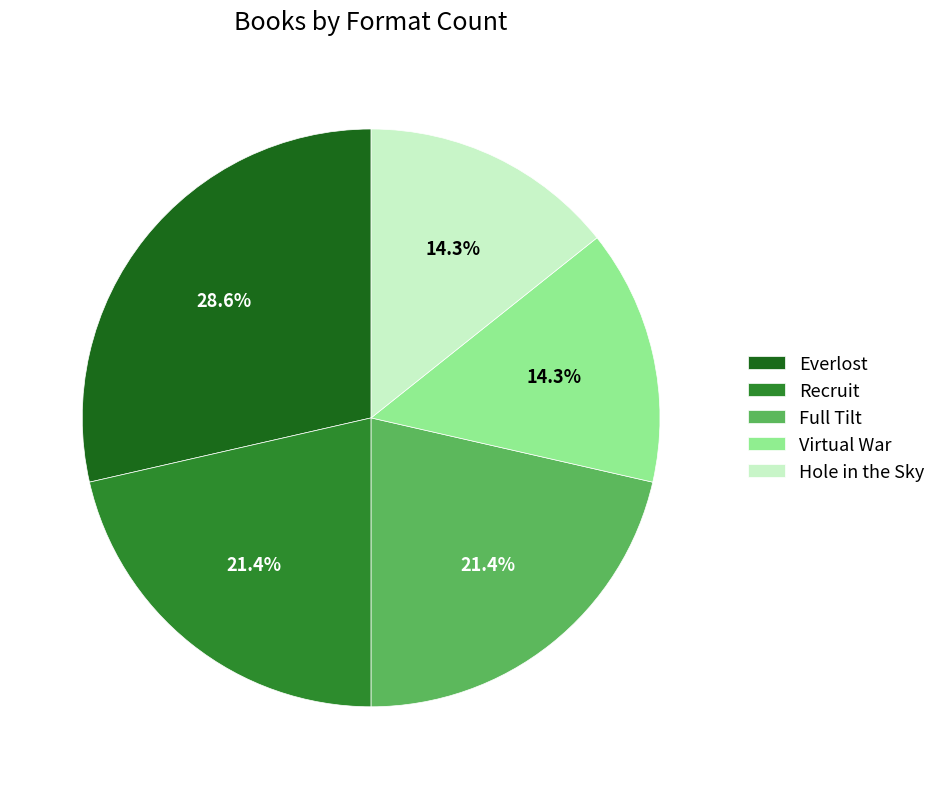

To the nearest percent, what is the difference between the largest and smallest slice percentages?

14%